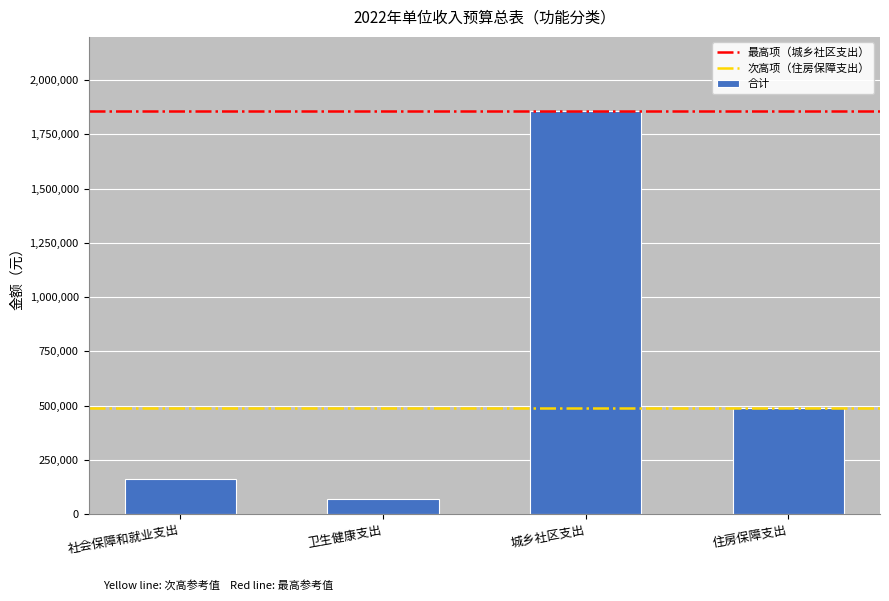

How many bars are there in total?

4